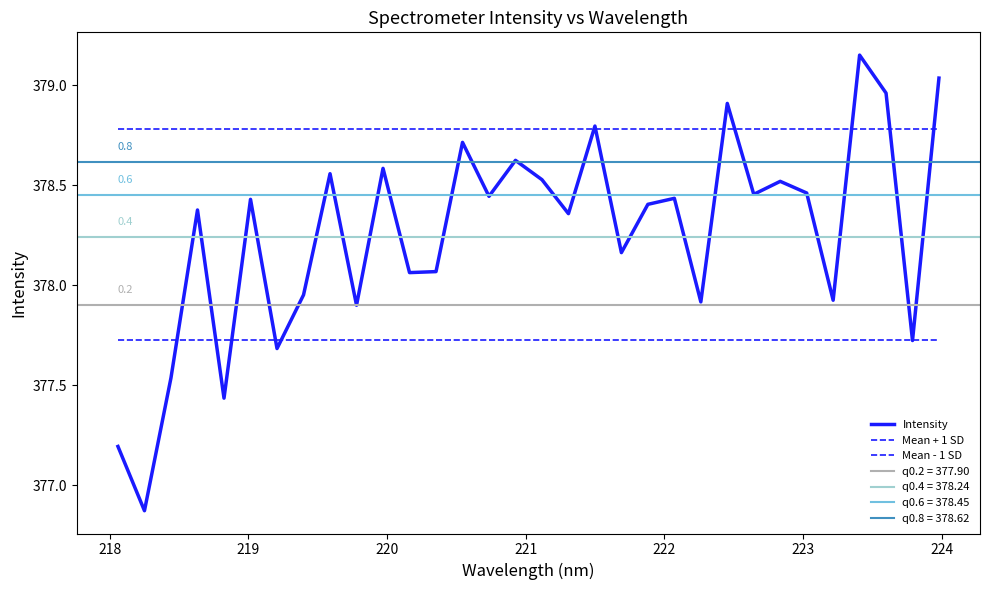

Is the value of Mean - 1 SD at 19 greater than the value of Intensity at 31?

No